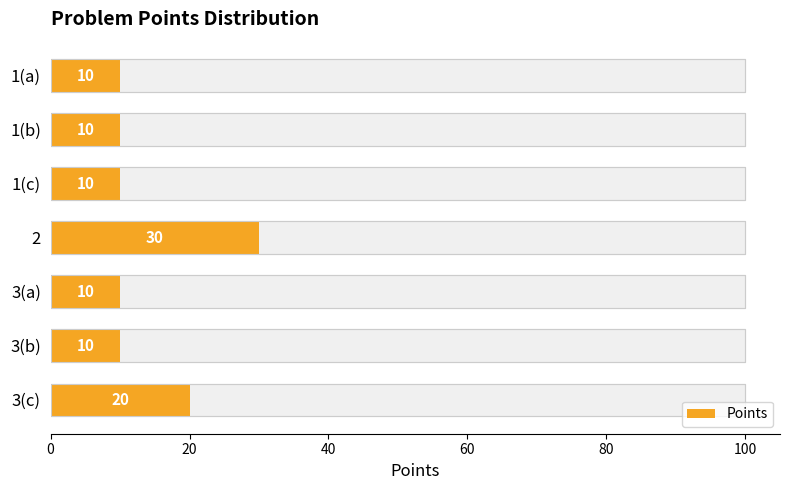

How many series are shown in this chart?

1